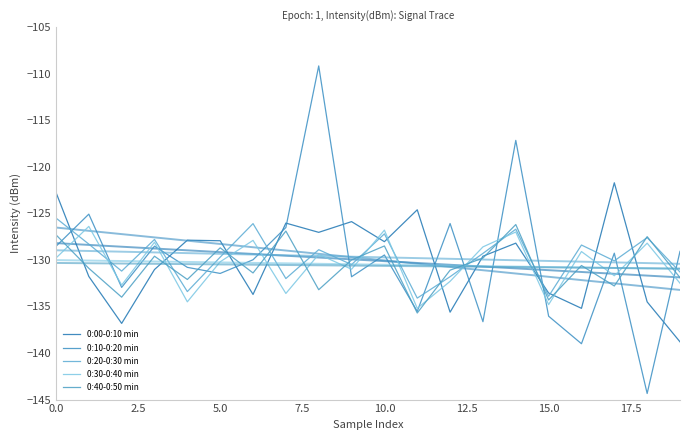

How many interior local peaks does the 0:20-0:30 min series have?

7